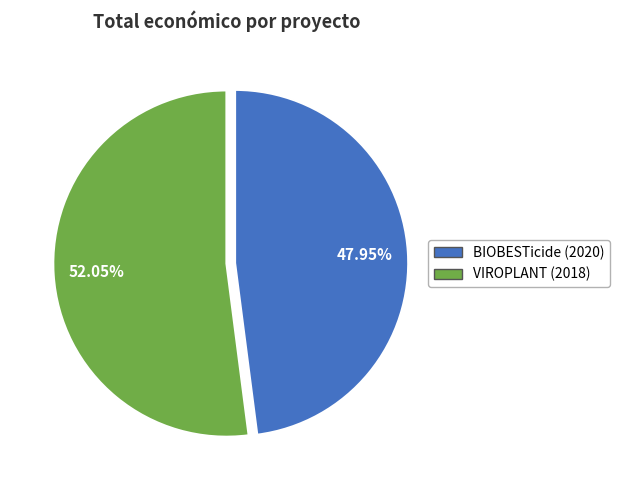

How many segments does this pie chart have?

2